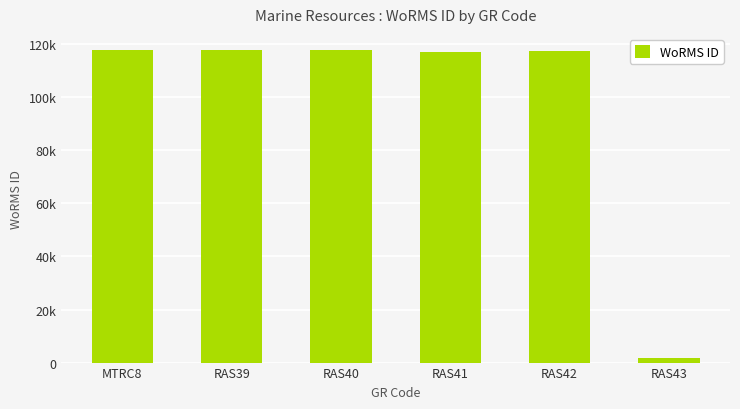

What is the sum of all values?

589722